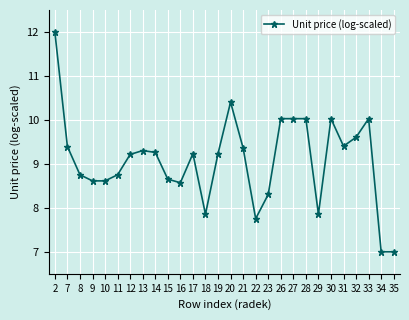

What is the value of the 28th point from the left?

7.0